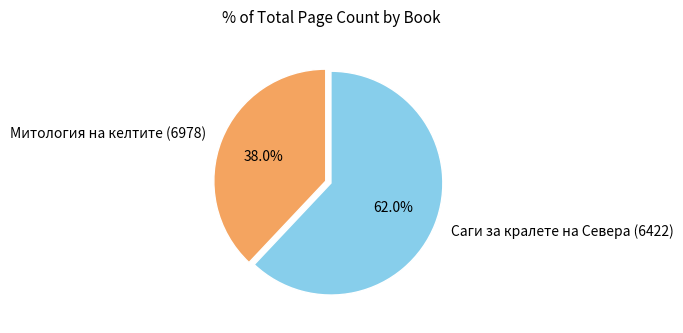

Is Митология на келтите (6978) the majority of the pie?

No